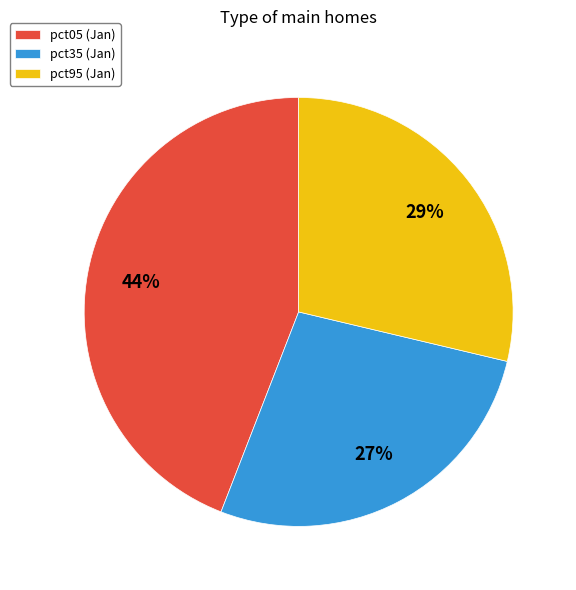

The pct35 (Jan) slice represents 38% of the pie. True or false?

False